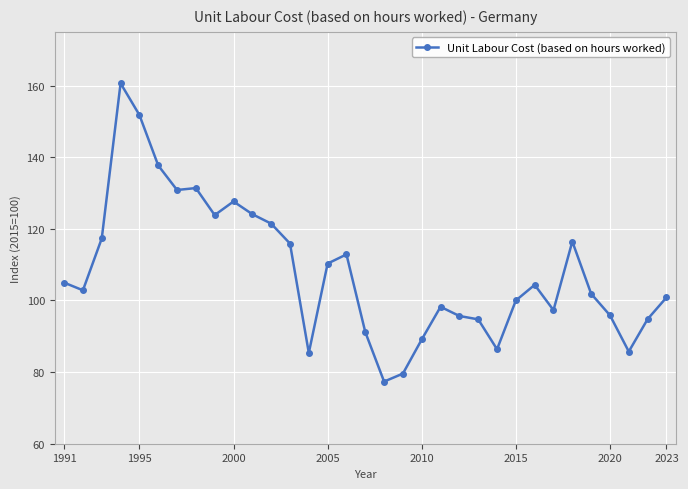

What is the greatest value displayed?

160.6